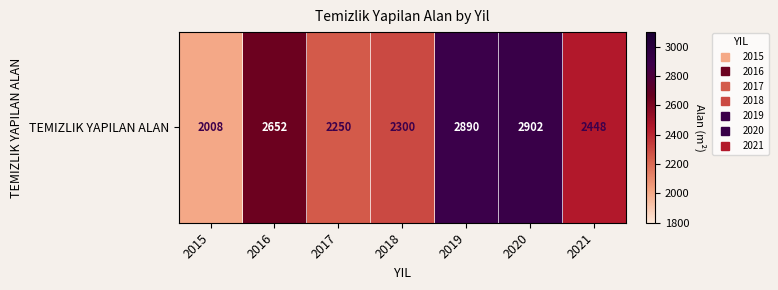

Rank the categories by value from lowest to highest.

2015, 2017, 2018, 2021, 2016, 2019, 2020